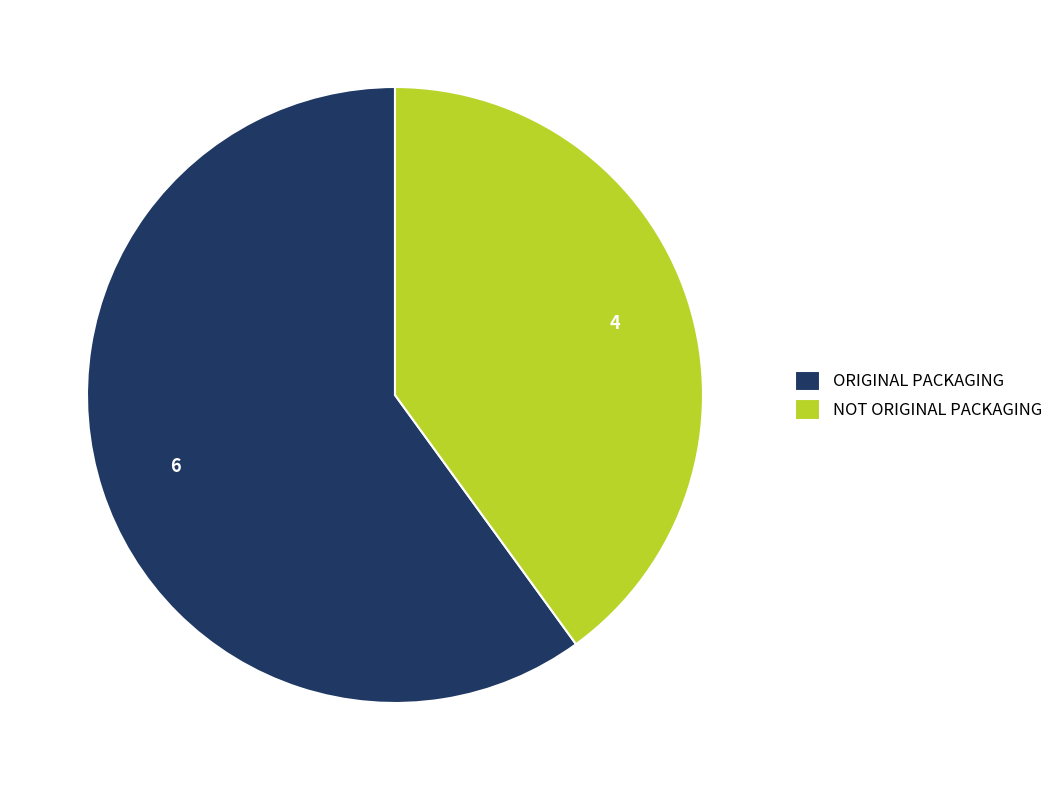

The NOT ORIGINAL PACKAGING slice represents 33% of the pie. True or false?

False